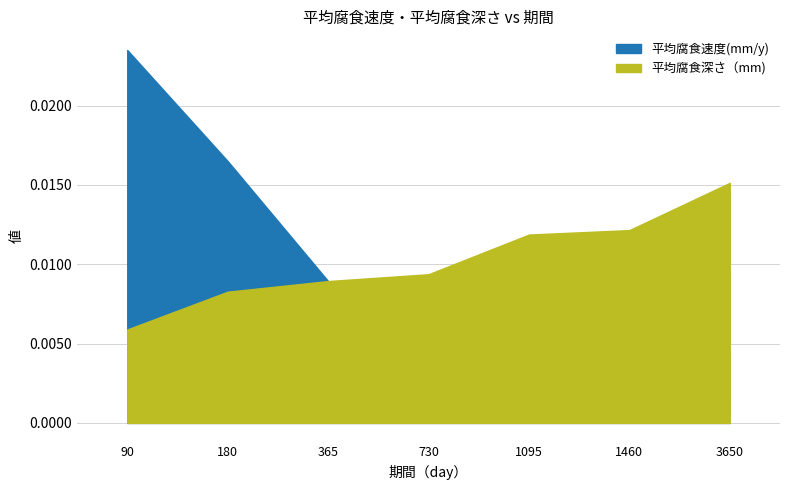

True or false: 平均腐食速度(mm/y) and 平均腐食深さ（mm) intersect in this chart.

False